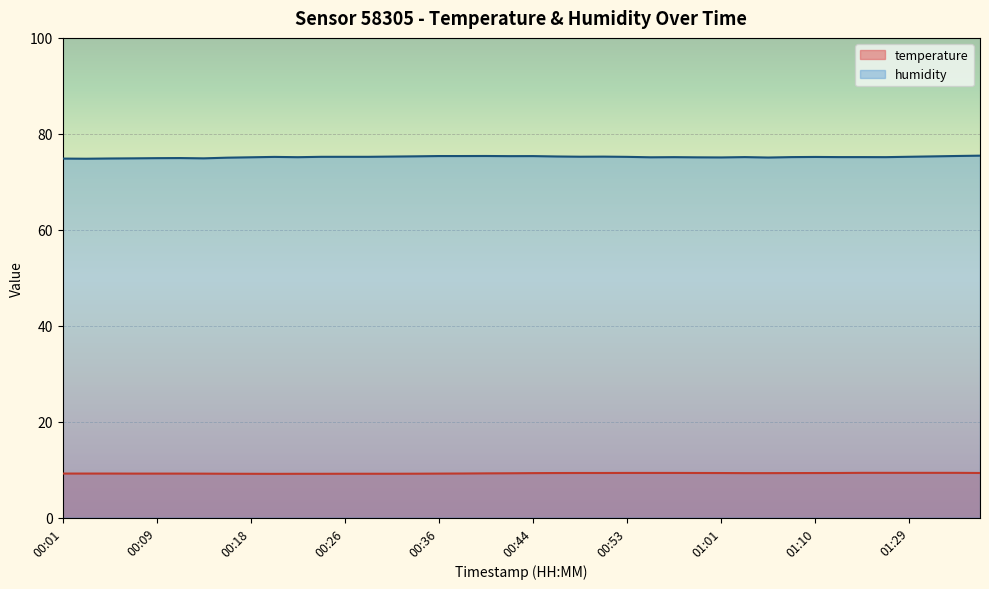

What is the minimum value shown in the chart?

9.1